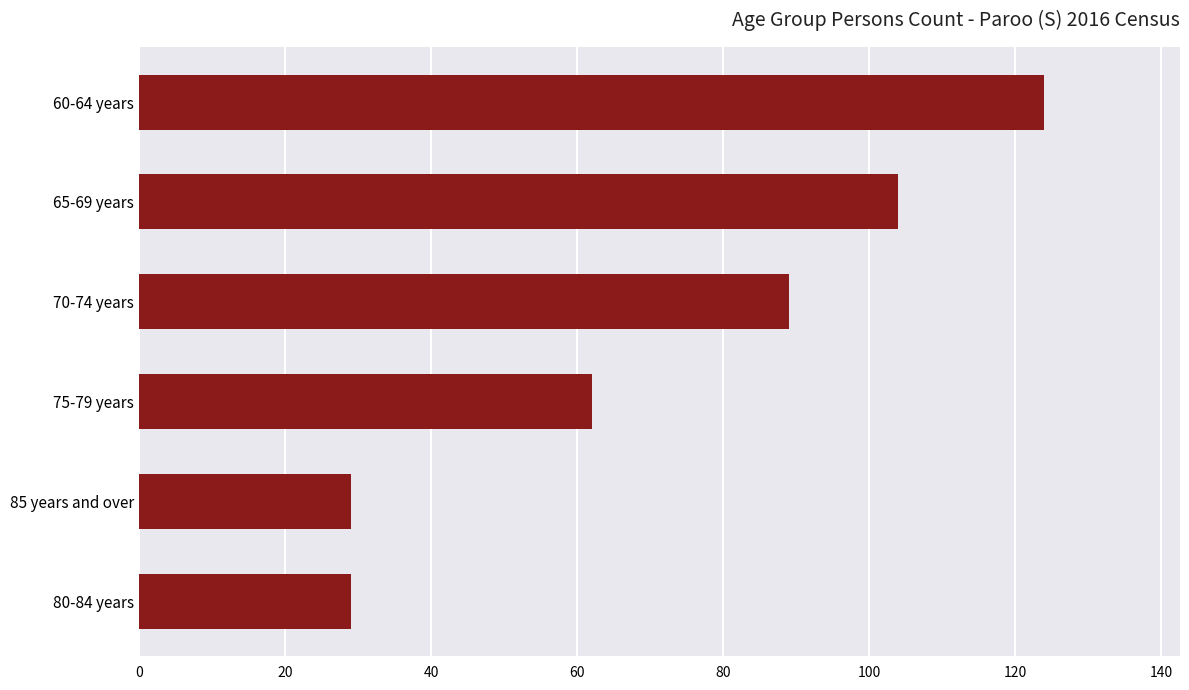

Between 65-69 years and 75-79 years, which is larger?

65-69 years